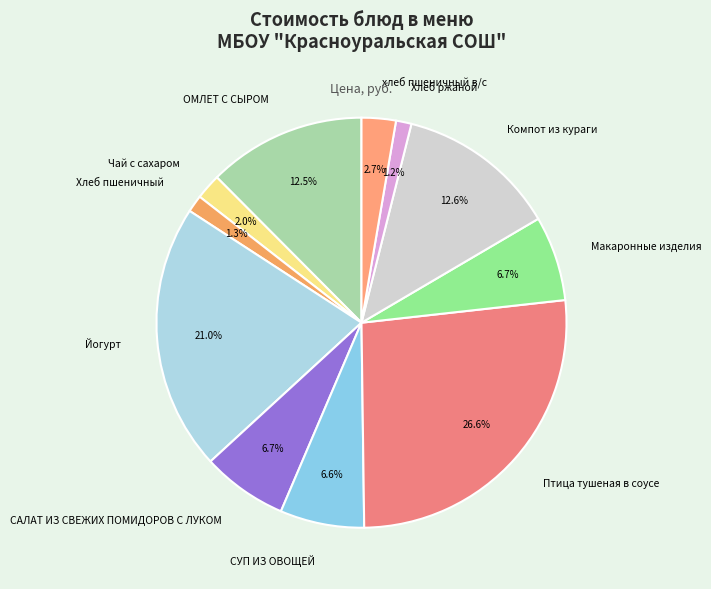

True or false: Макаронные изделия accounts for 1% of the total.

False